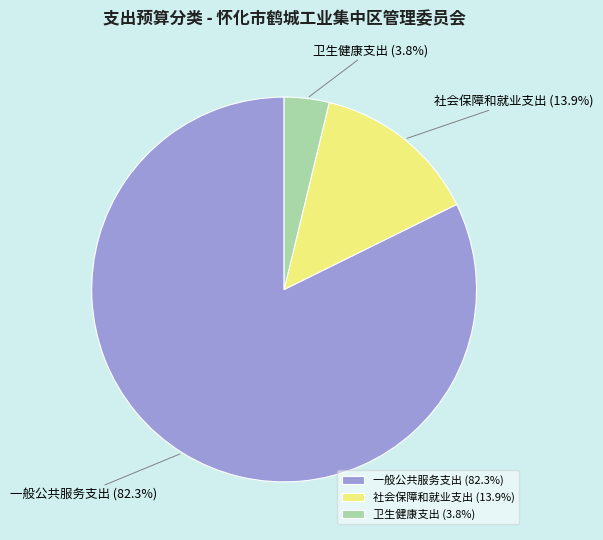

Combined, do 卫生健康支出 and 社会保障和就业支出 account for over 50%?

No